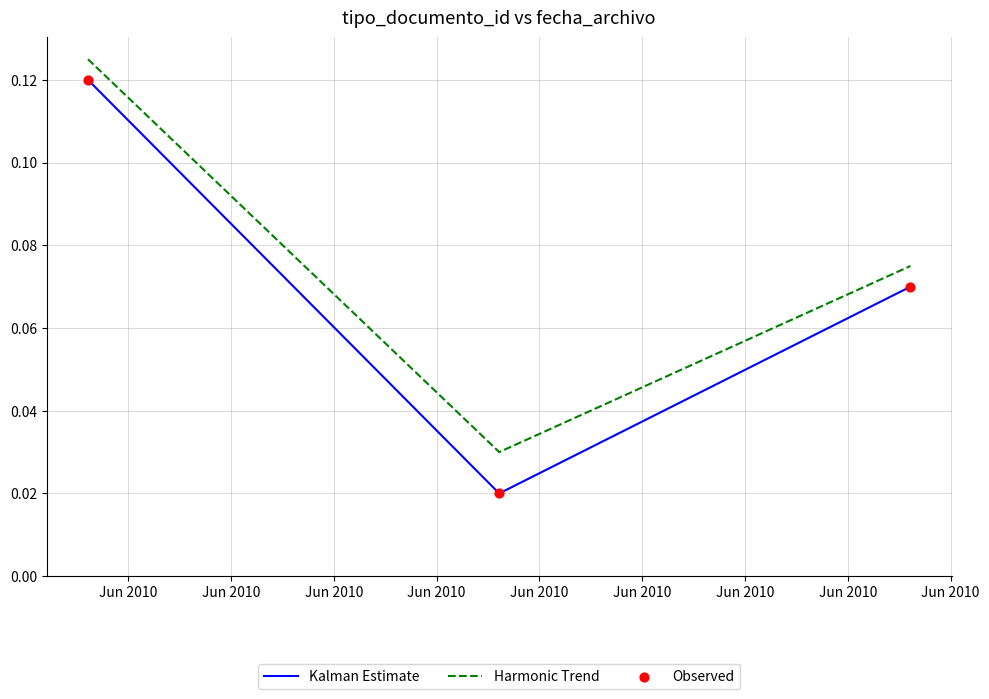

Which series has the largest total across all categories?

Harmonic Trend